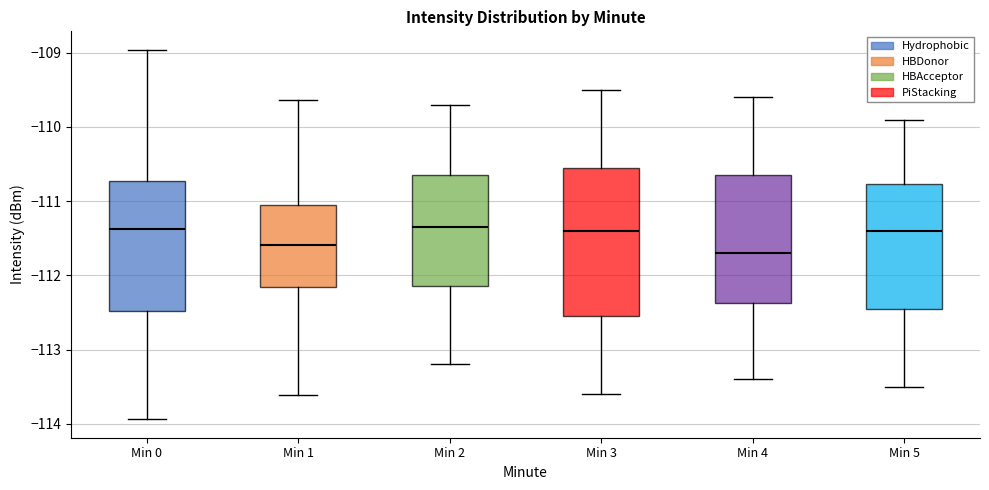

Reading left to right, transcribe this box plot: for each box, give where its median line is, the range the box spans, and where its two whiskers end, as read against the y-axis. The values are not printed on the chart, so give them approximately, as read against the axis.

Min 0: median -111.4, box -112.5 to -110.7, whiskers -113.9 to -109.0
Min 1: median -111.6, box -112.2 to -111.0, whiskers -113.6 to -109.6
Min 2: median -111.3, box -112.1 to -110.6, whiskers -113.2 to -109.7
Min 3: median -111.4, box -112.5 to -110.5, whiskers -113.6 to -109.5
Min 4: median -111.7, box -112.4 to -110.6, whiskers -113.4 to -109.6
Min 5: median -111.4, box -112.4 to -110.8, whiskers -113.5 to -109.9